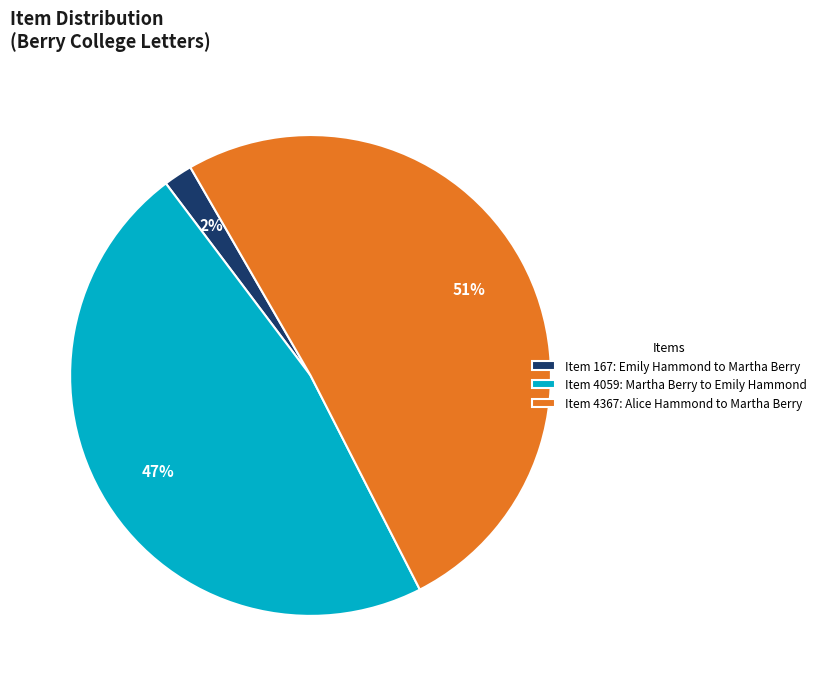

How many segments does this pie chart have?

3